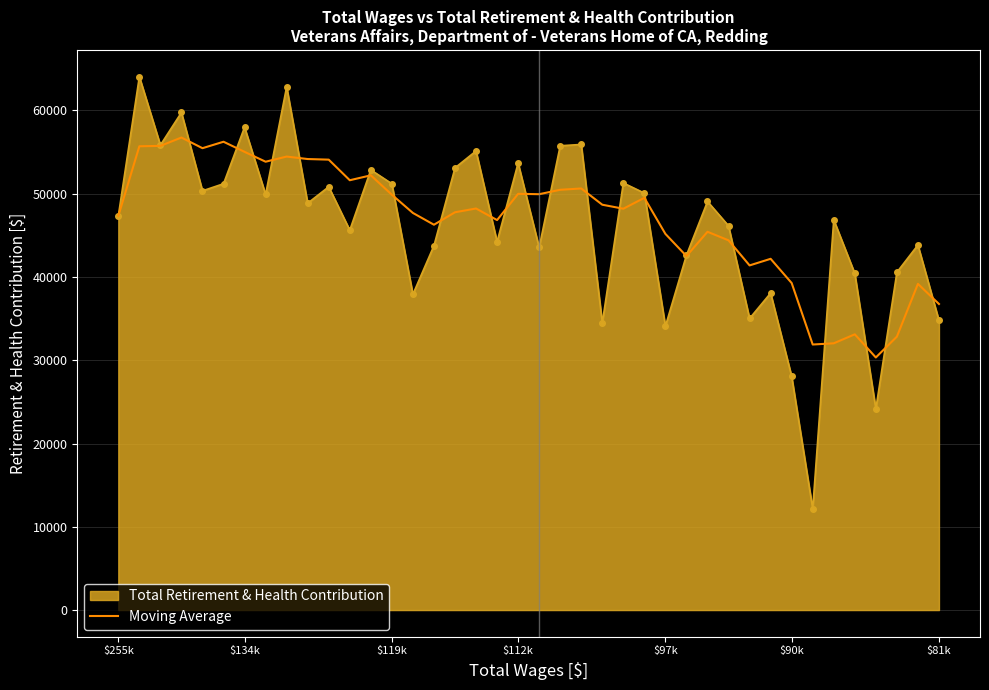

How many distinct data groups are displayed?

2